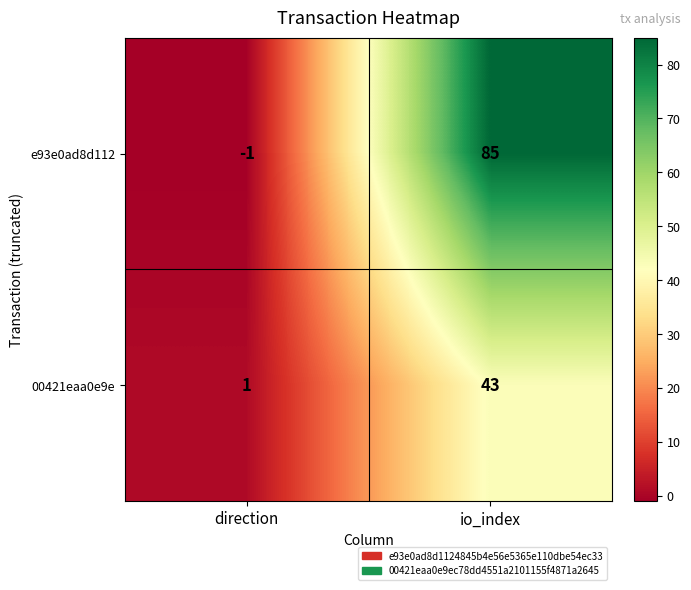

What is the greatest value displayed?

85